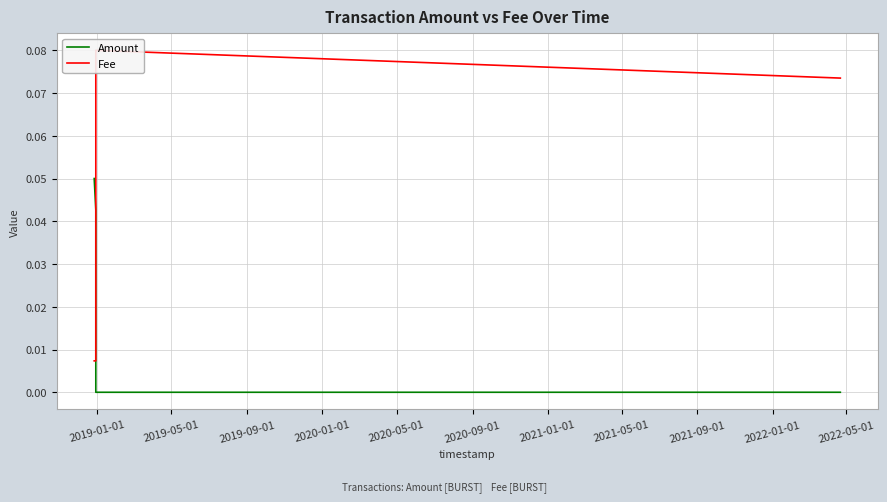

How many intersections are there between Fee and Amount?

1